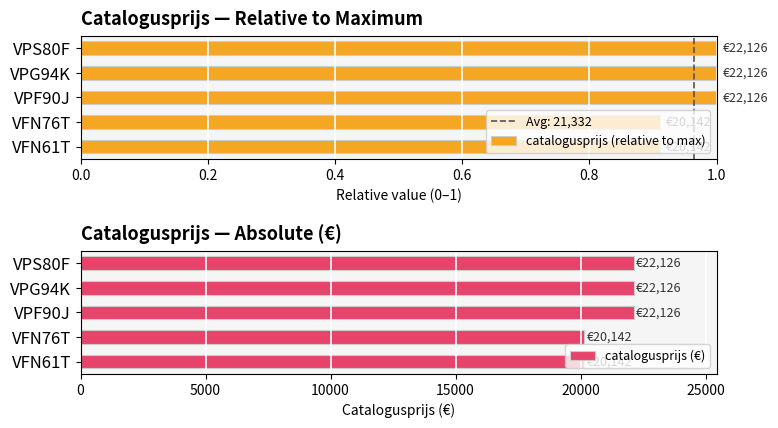

What is the maximum value shown in the chart?

22126.0